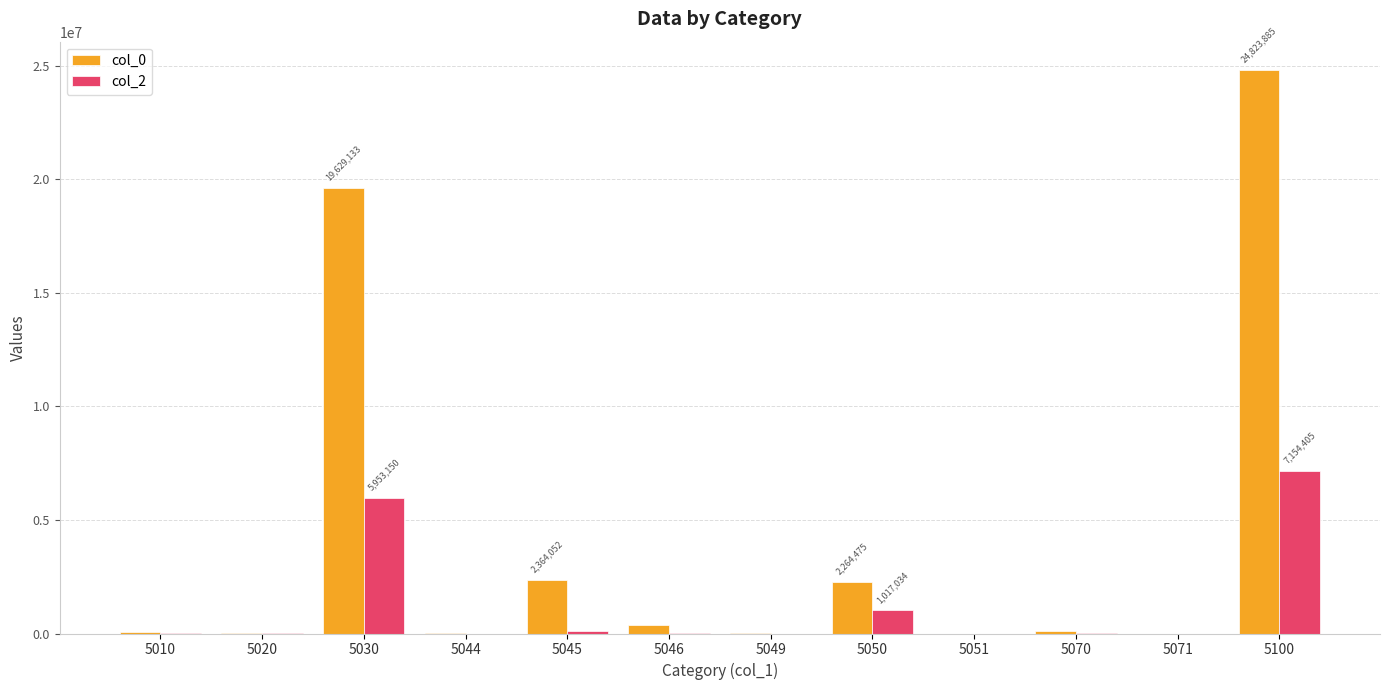

Which series has the largest total across all categories?

col_0